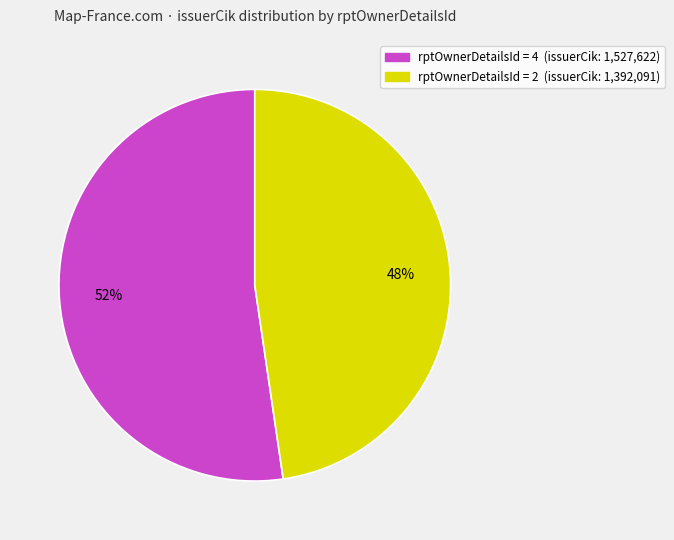

Does any single category account for the majority?

Yes